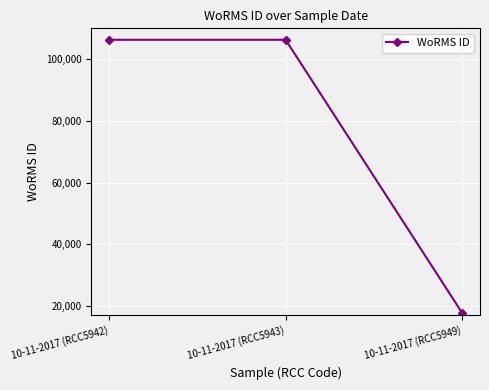

What is the minimum value shown in the chart?

17641